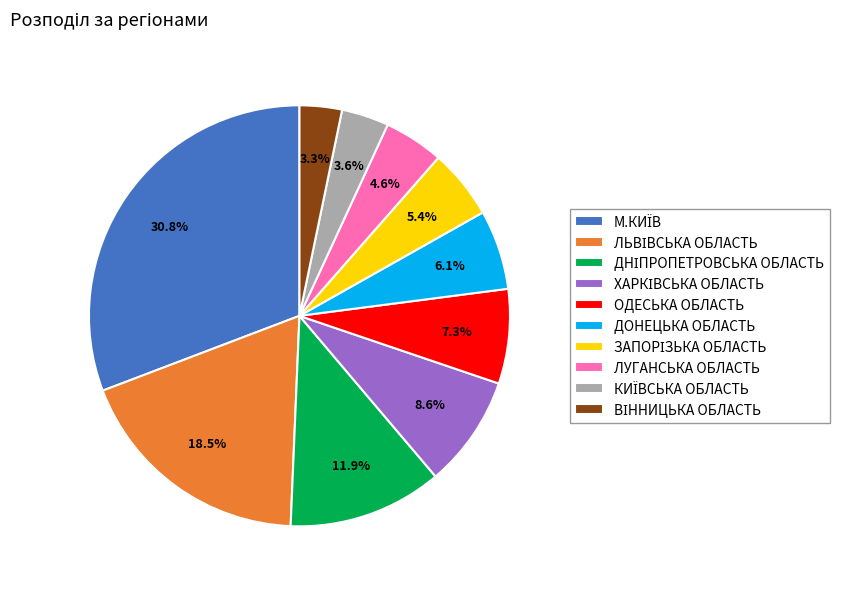

How much of the chart is everything except ЛУГАНСЬКА ОБЛАСТЬ?

95.4%